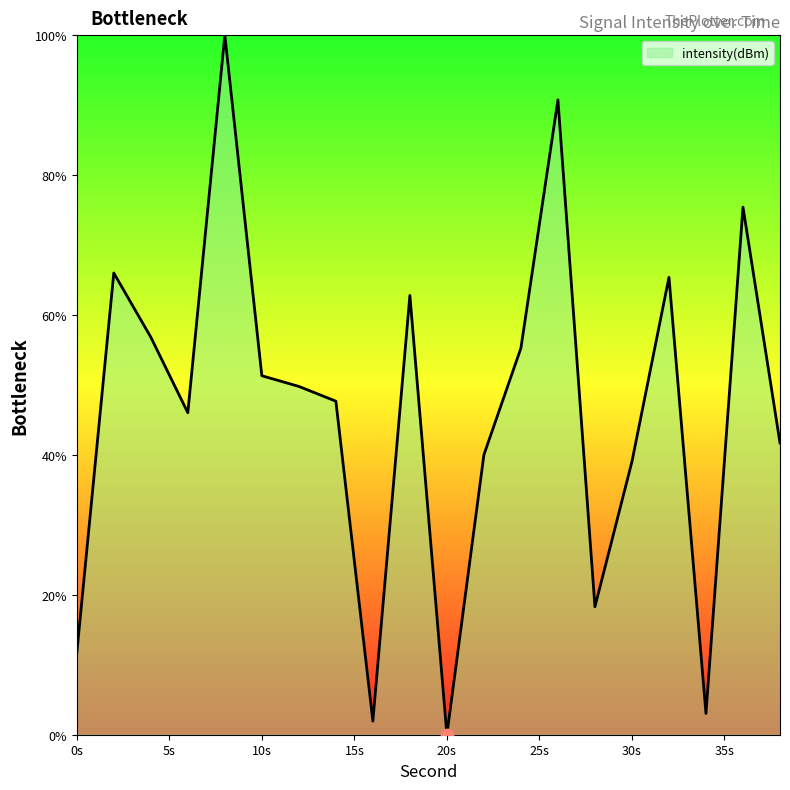

What is the maximum value shown in the chart?

100.0